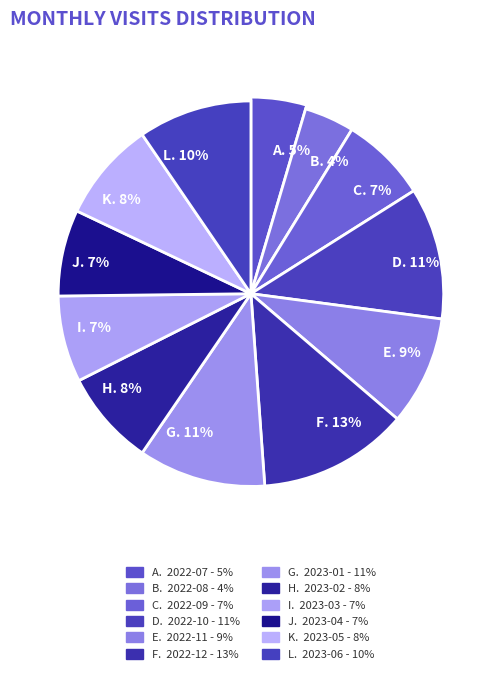

Is 2022-12 the majority of the pie?

No